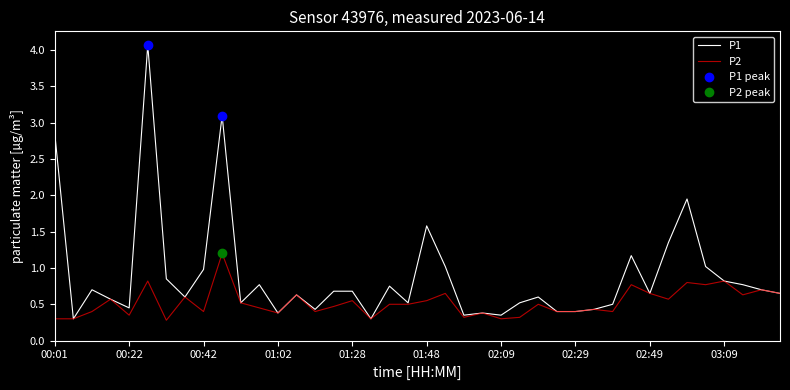

What is the maximum value for P2?

1.2